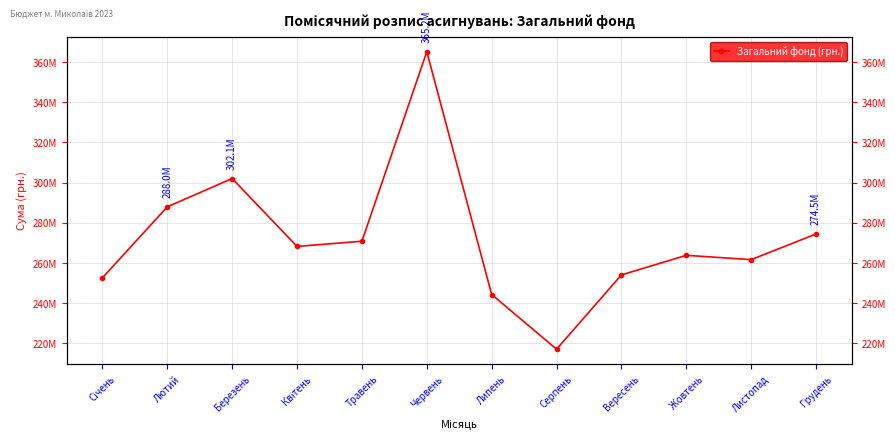

What is the value of the 4th point from the left?

268253382.0